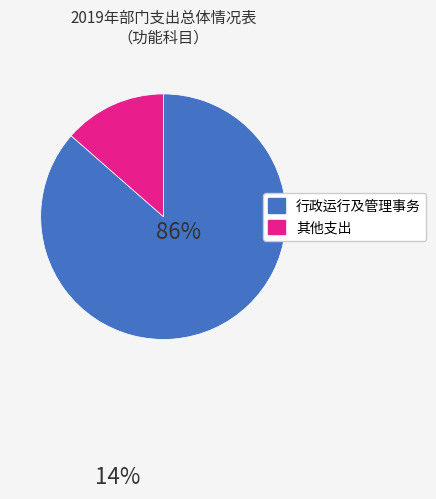

Is there a majority slice in this chart?

Yes